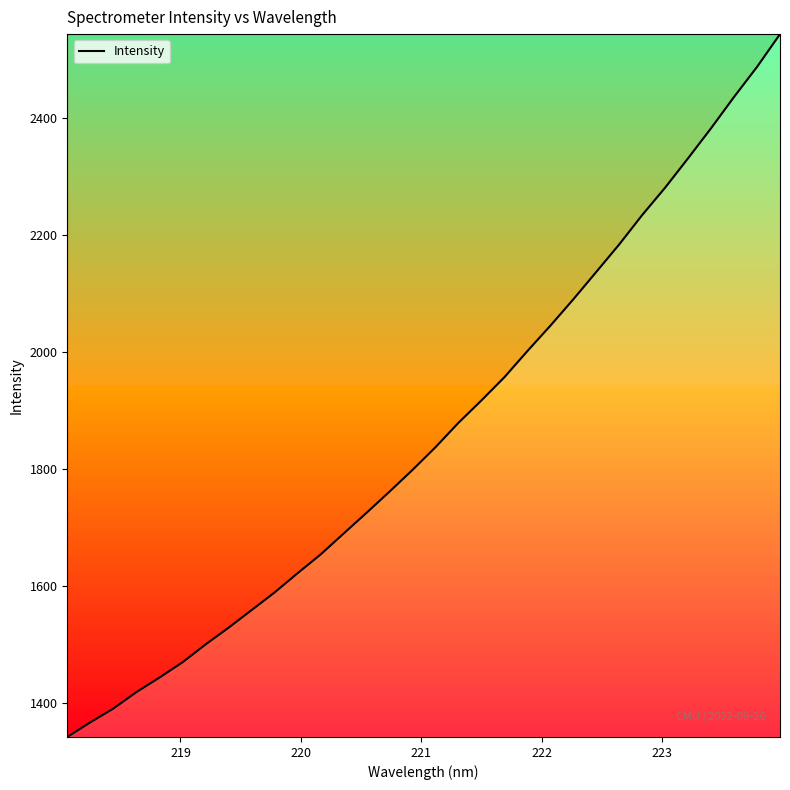

What is the difference between the maximum and minimum values?

1201.6